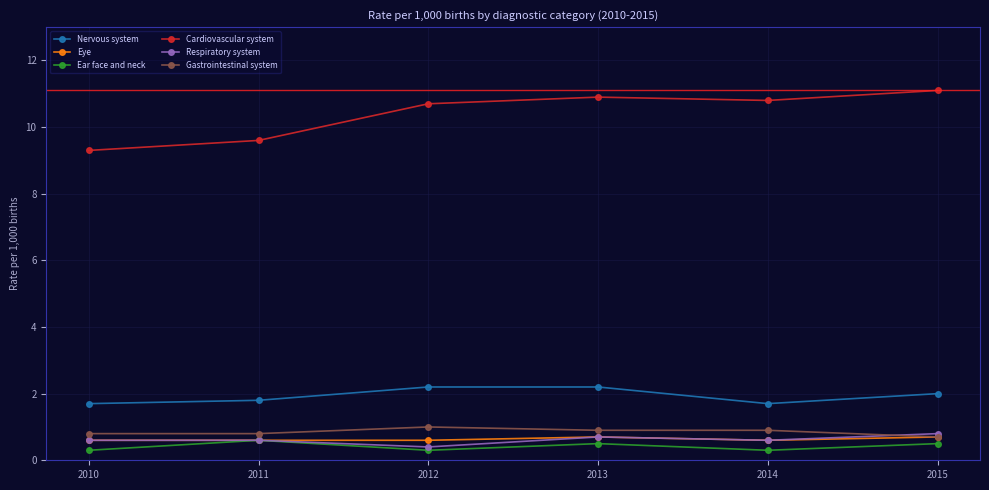

Read the Eye value at 2014.

0.6